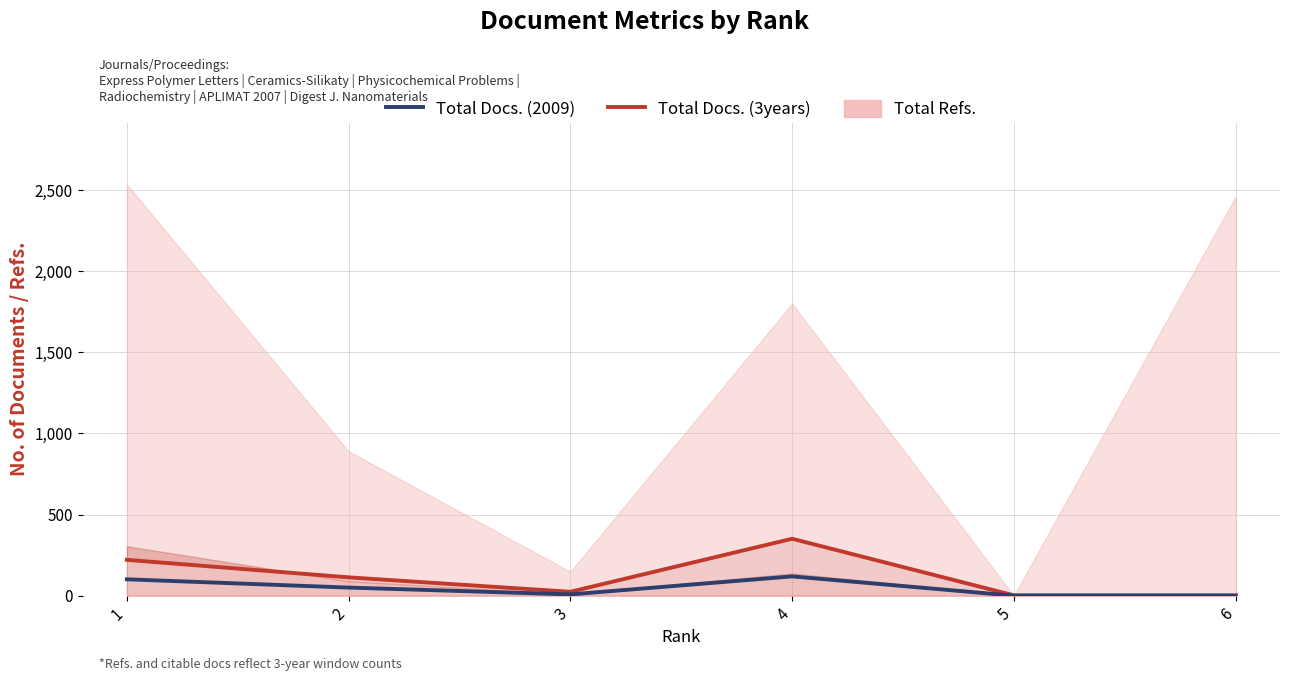

True or false: Total Docs. (2009) has more than 1 points higher than both neighbors.

False